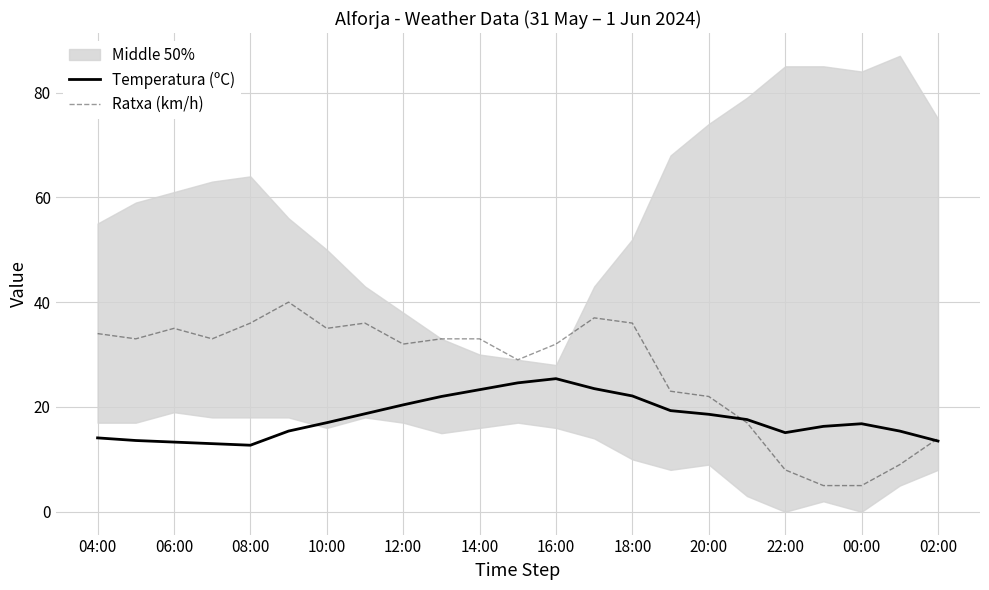

How many times do Ratxa (km/h) and Temperatura (ºC) cross each other?

2